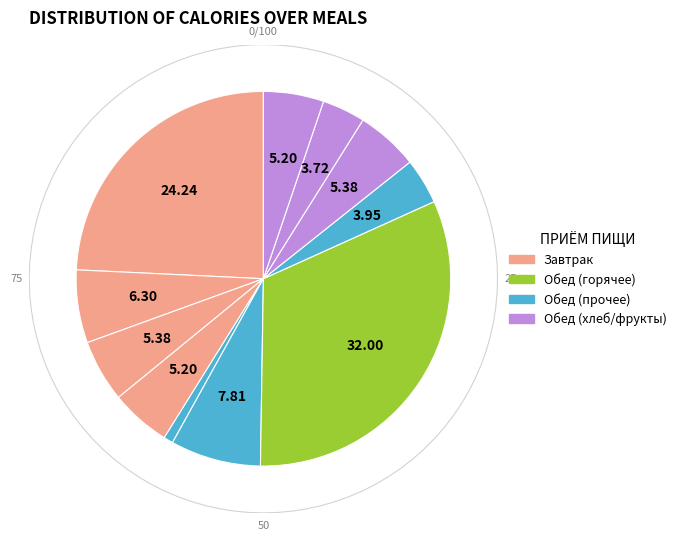

Do Обед (хлеб черн.) and Завтрак (фрукты) together represent more than half of the pie?

No